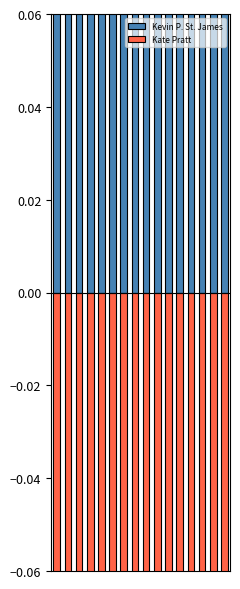

What are all the series names shown in the legend?

Kevin P. St. James, Kate Pratt